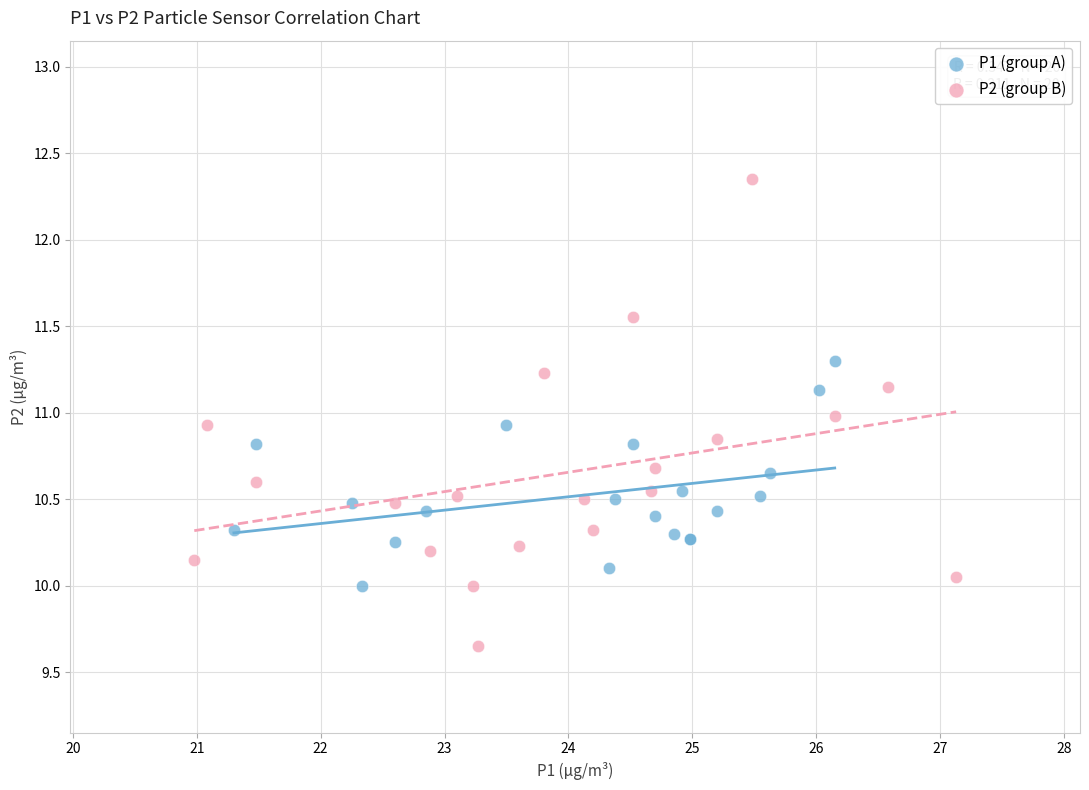

Which series has the largest Y range (max minus min)?

P2 (group B)